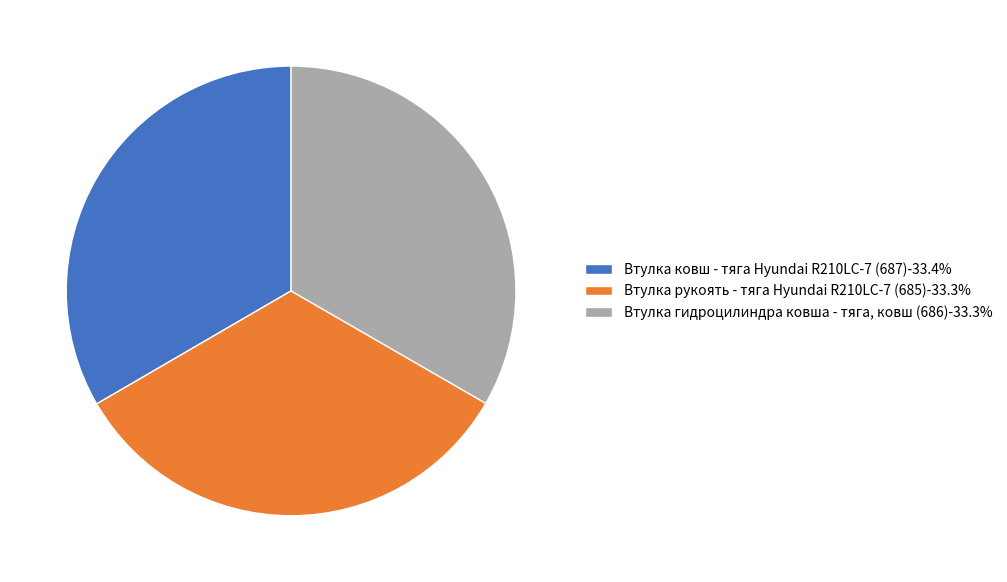

What is the ratio of the value at Втулка гидроцилиндра ковша - тяга, ковш (686)-33.3% to the value at Втулка рукоять - тяга Hyundai R210LC-7 (685)-33.3%?

1.0